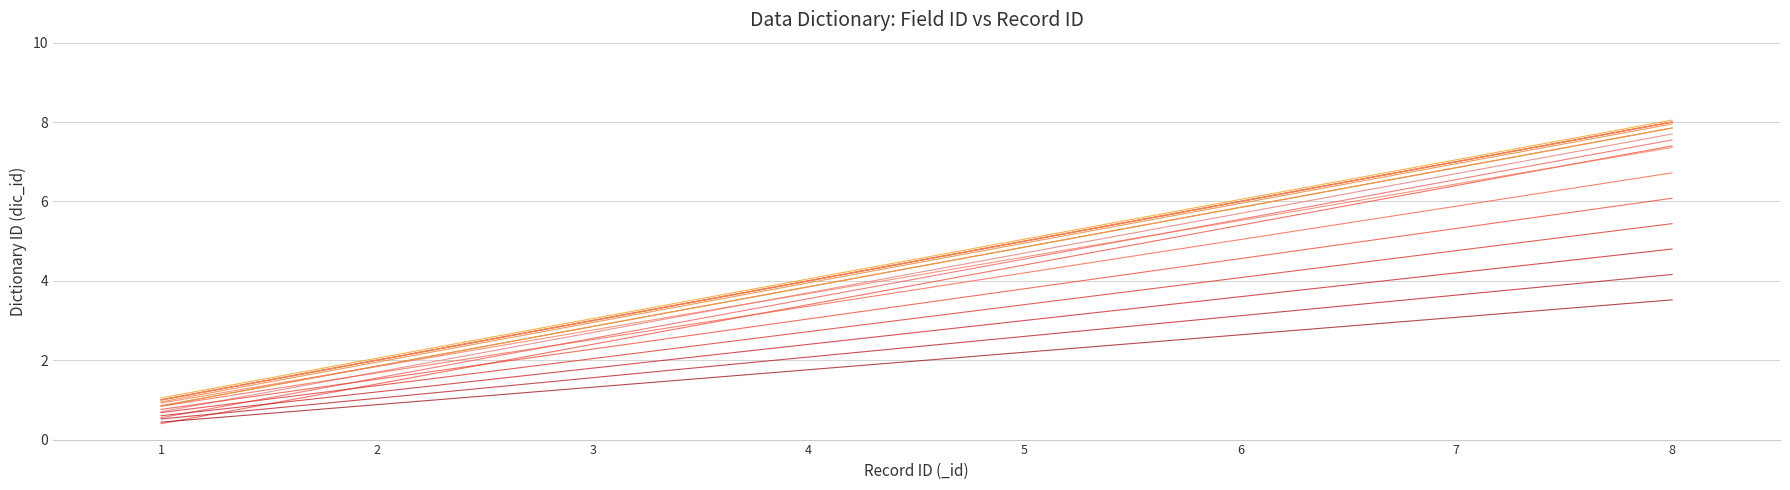

Does the chart display data point markers on the line(s)?

No